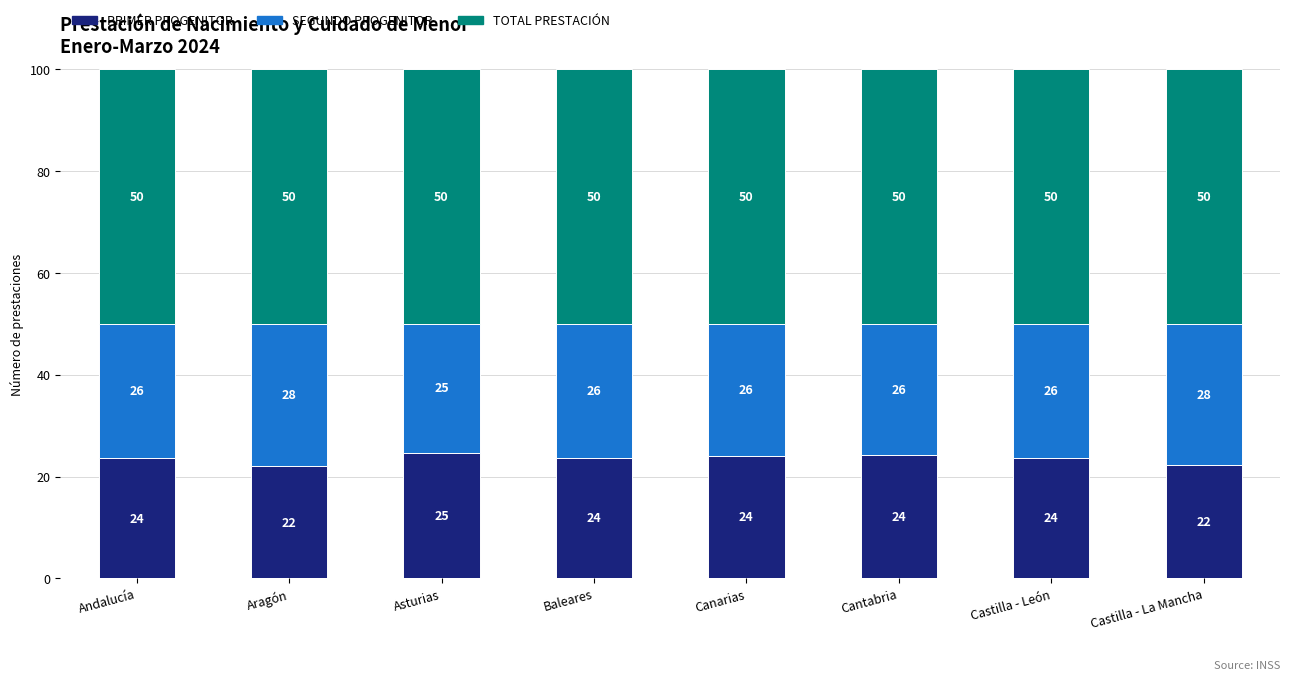

What is the minimum value for PRIMER PROGENITOR?

22.0